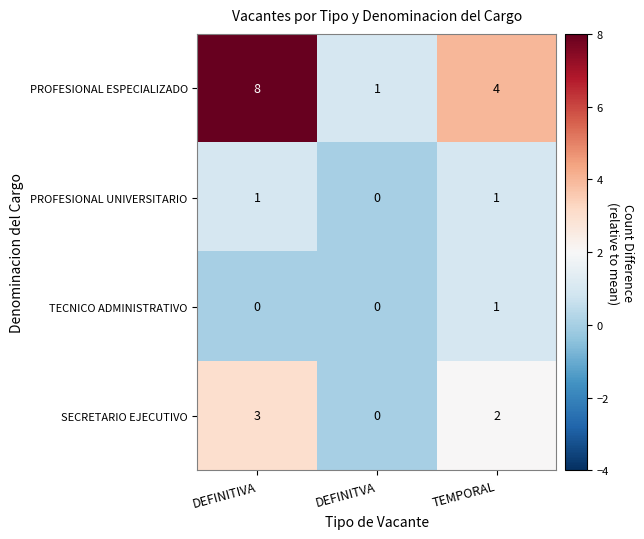

What is the sum of all SECRETARIO EJECUTIVO values?

5